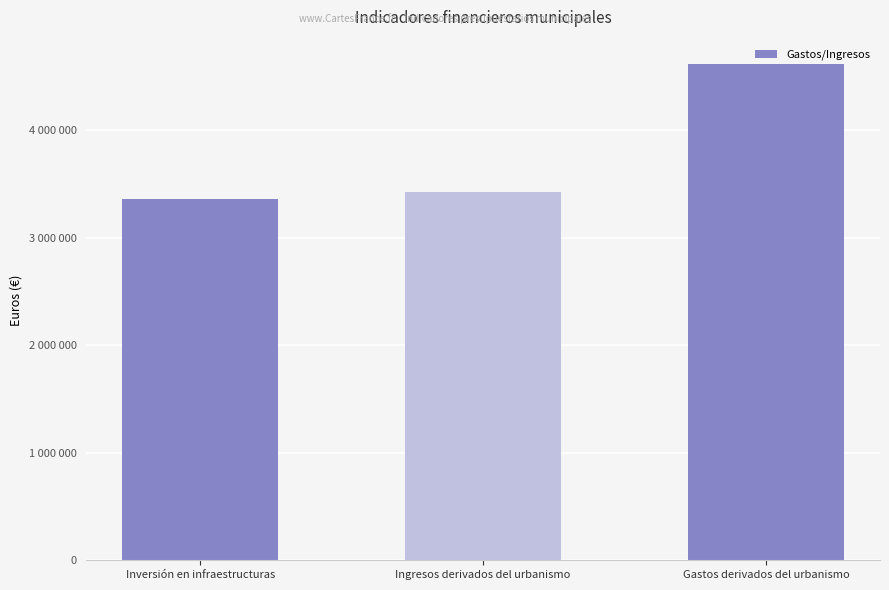

Where is the data nearest to the value 3988376?

Ingresos derivados del urbanismo